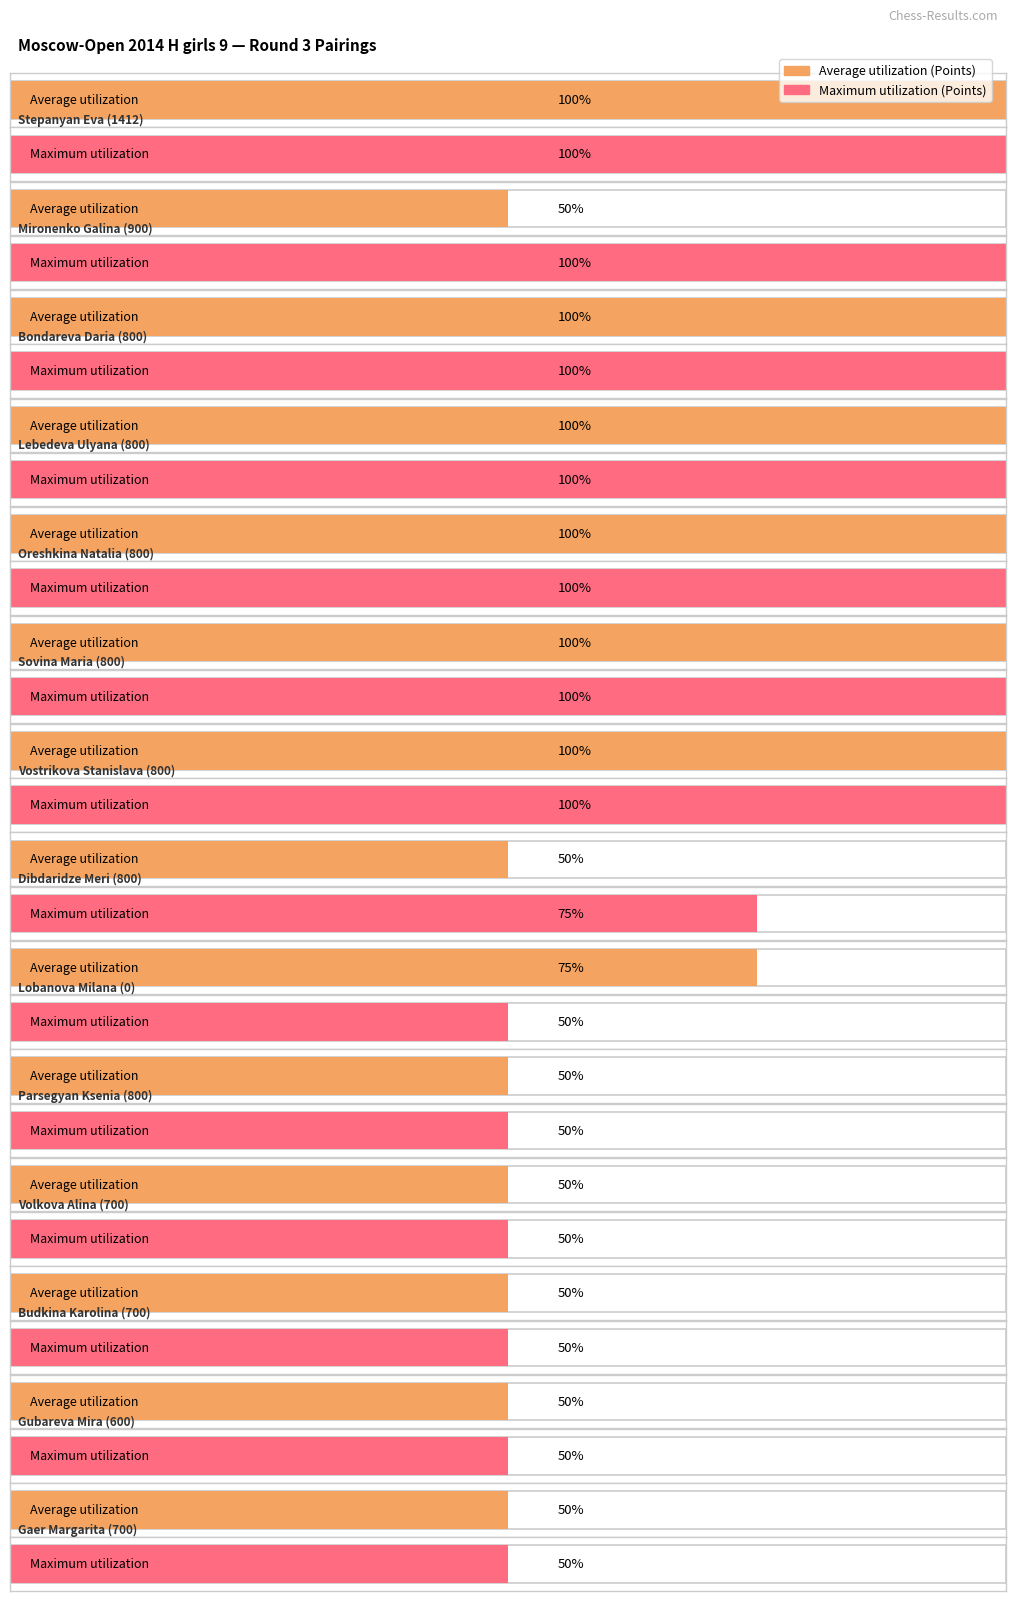

What is the maximum value for Maximum utilization?

2.0